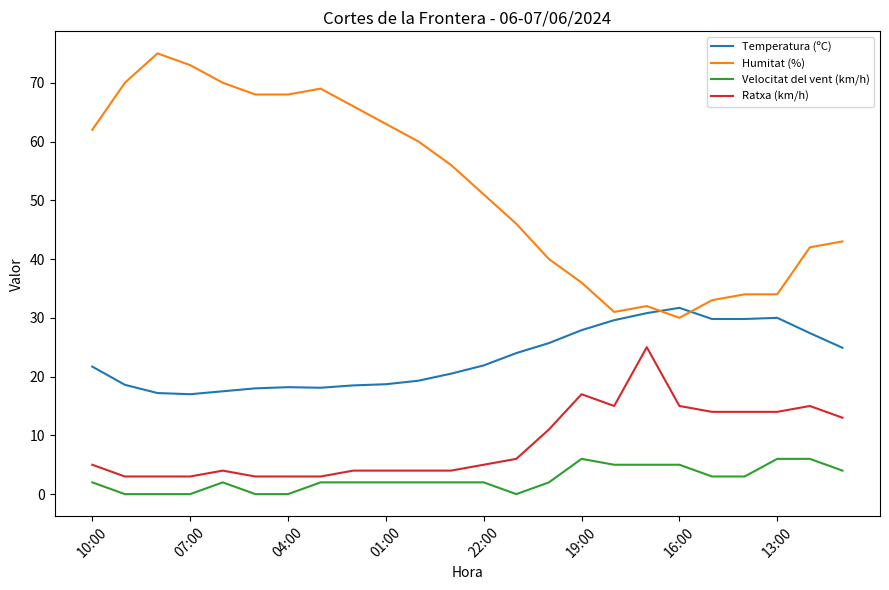

Which series has the widest spread of values?

Humitat (%)